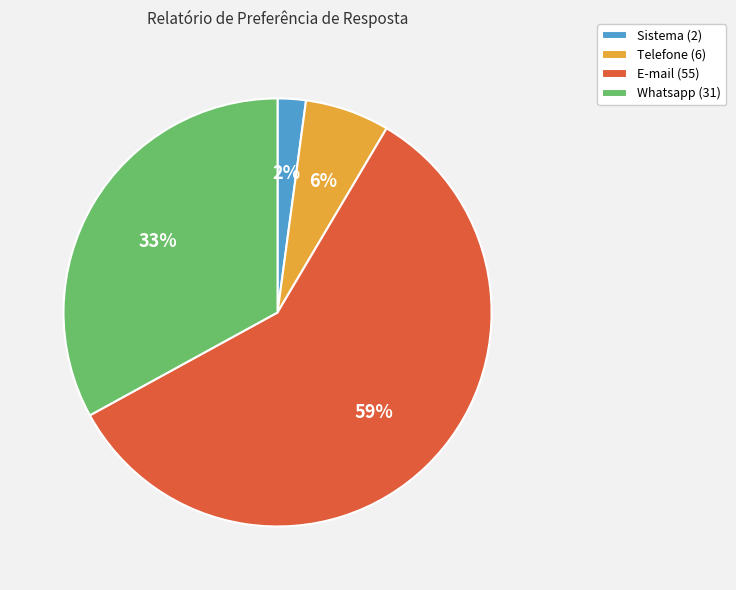

To the nearest percent, what is the combined percentage of Telefone (6) and E-mail (55)?

65%